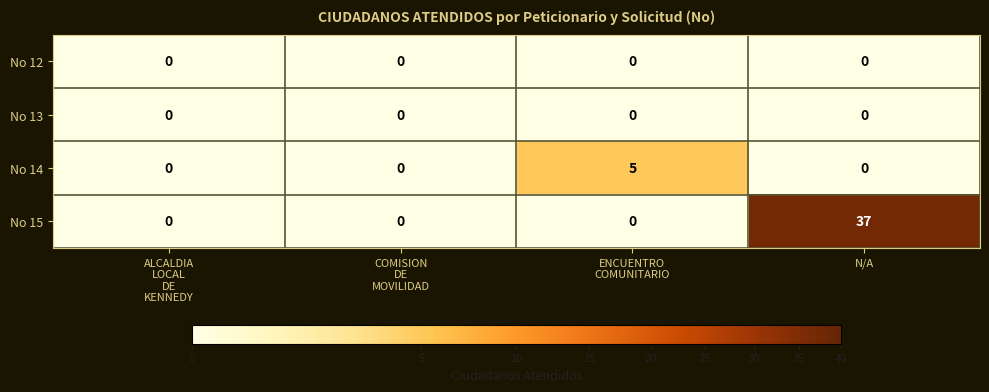

Which series has the widest spread of values?

No 15